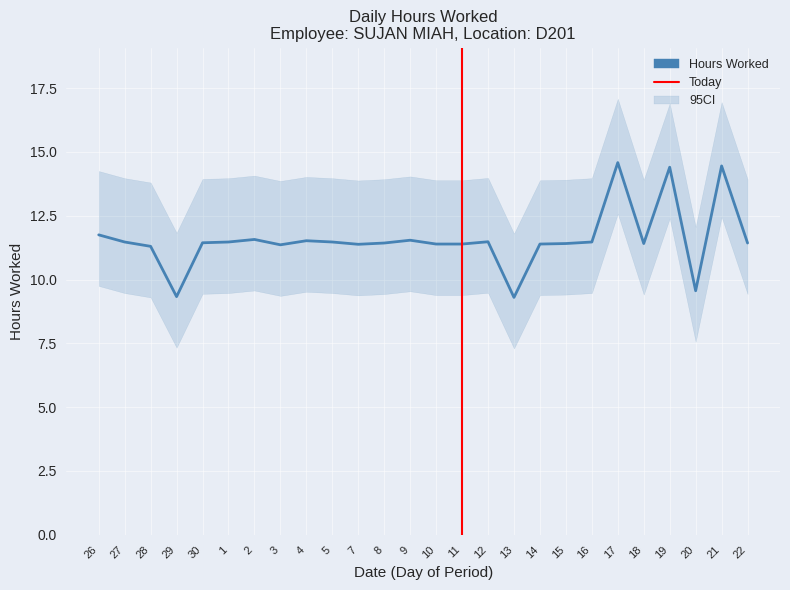

Which category has the highest value across all series?

17